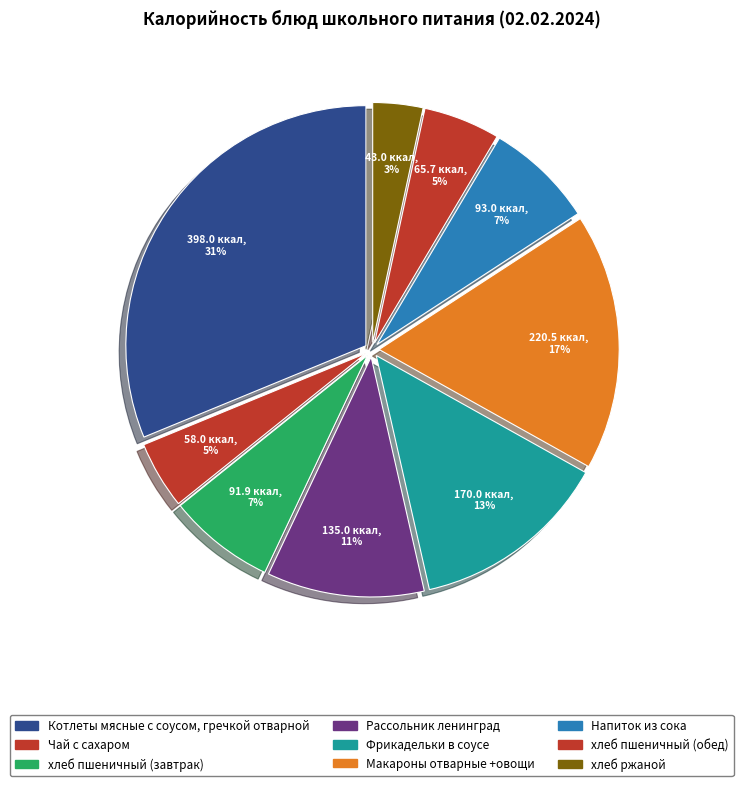

Is it true that Рассольник ленинград is 11% of the pie?

True